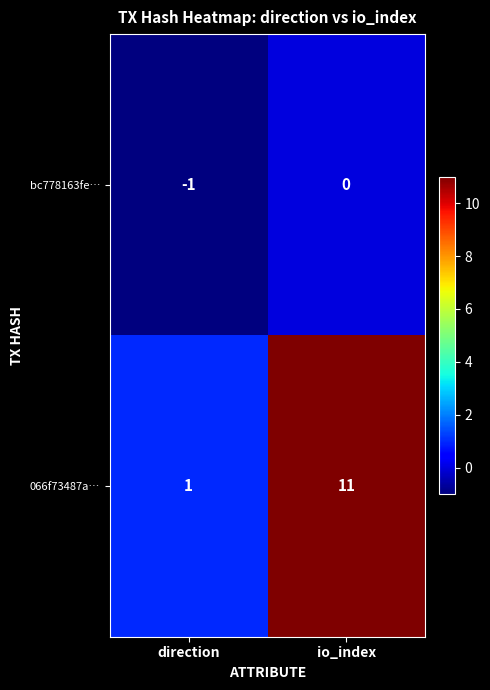

Where is bc778163fe… nearest to the value 0?

io_index